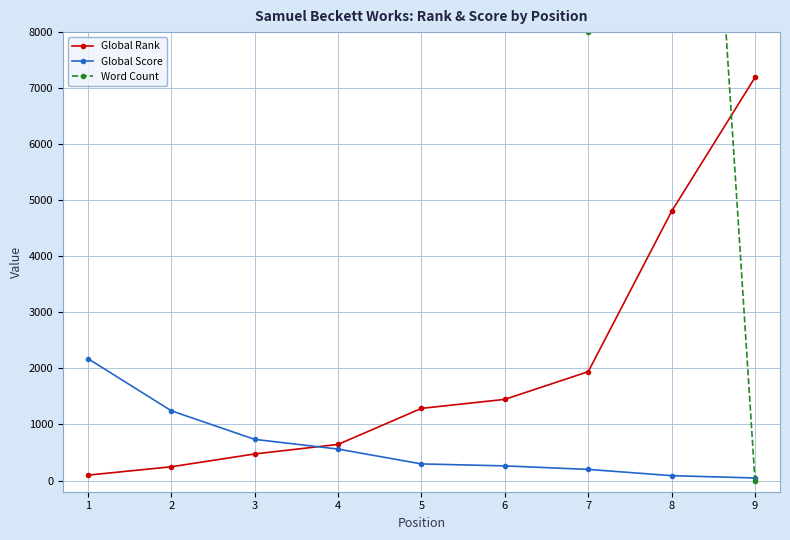

How many values in the Global Rank series are below 1287?

4